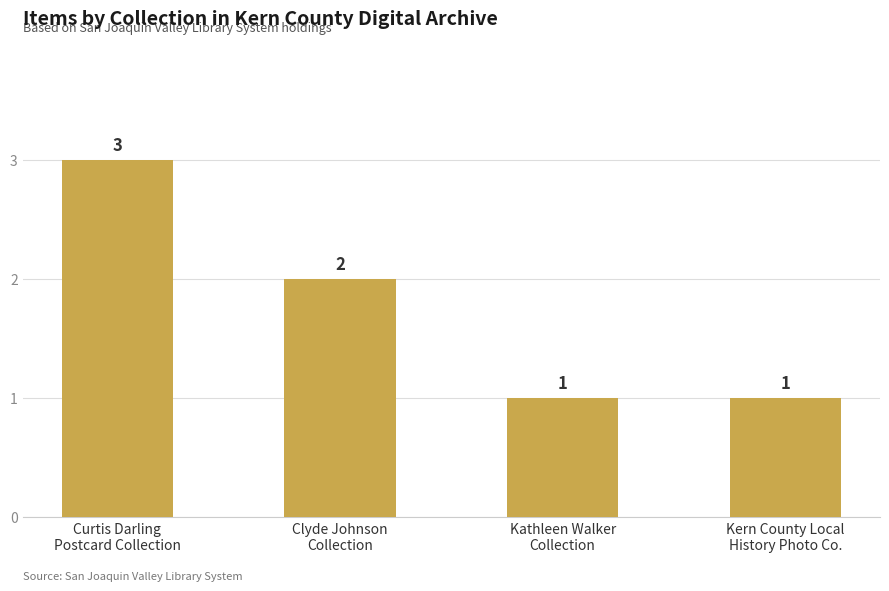

What is the greatest value displayed?

3